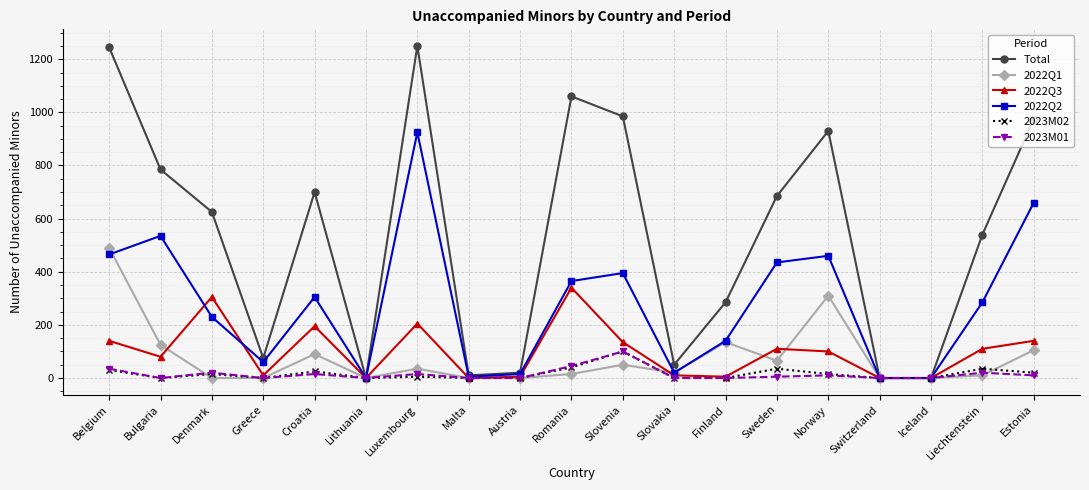

Which category has the highest value in the 2022Q3 series?

Romania